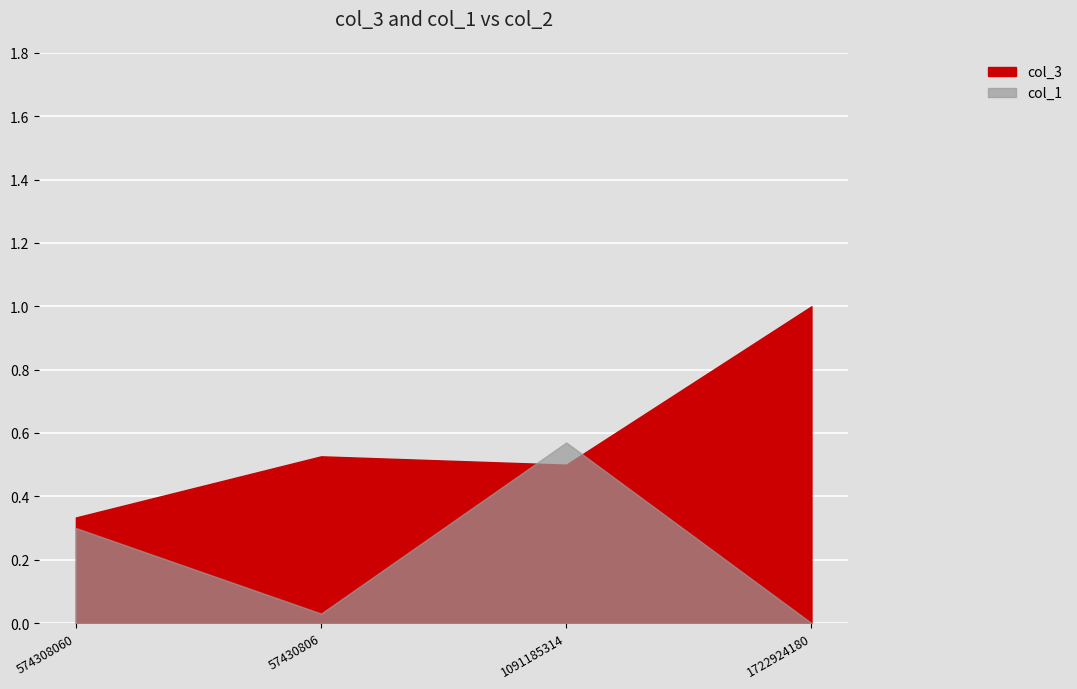

What position from the left is 1091185314?

3